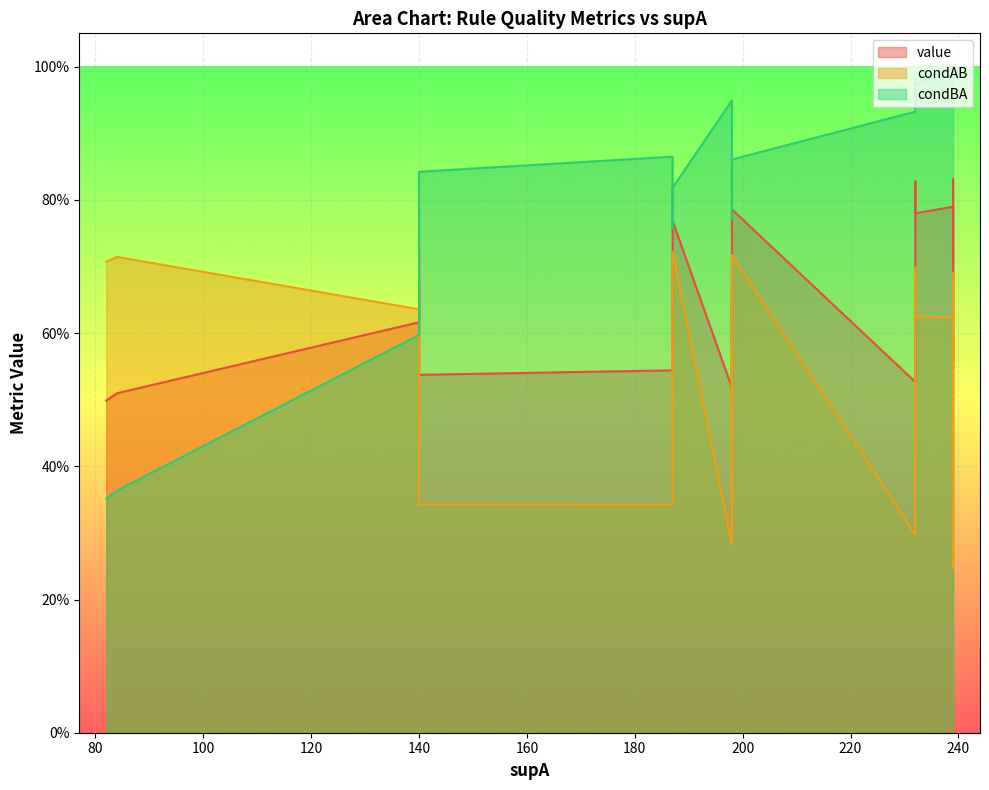

List the labels in order of value value, smallest first.

239, 82, 198, 239, 84, 198, 232, 140, 187, 239, 140, 198, 140, 187, 187, 232, 198, 239, 232, 239